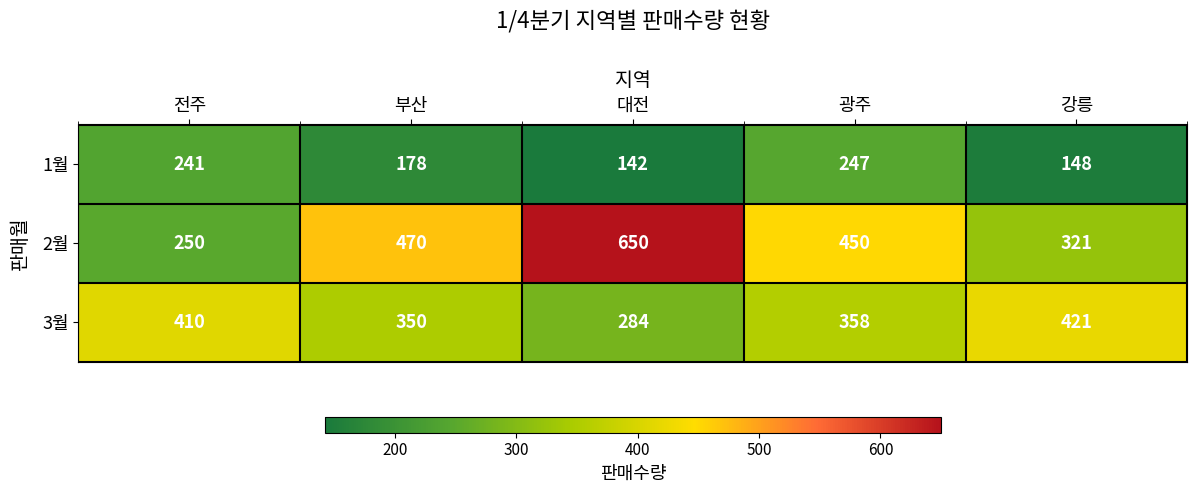

What is the total value across all series at 전주?

901